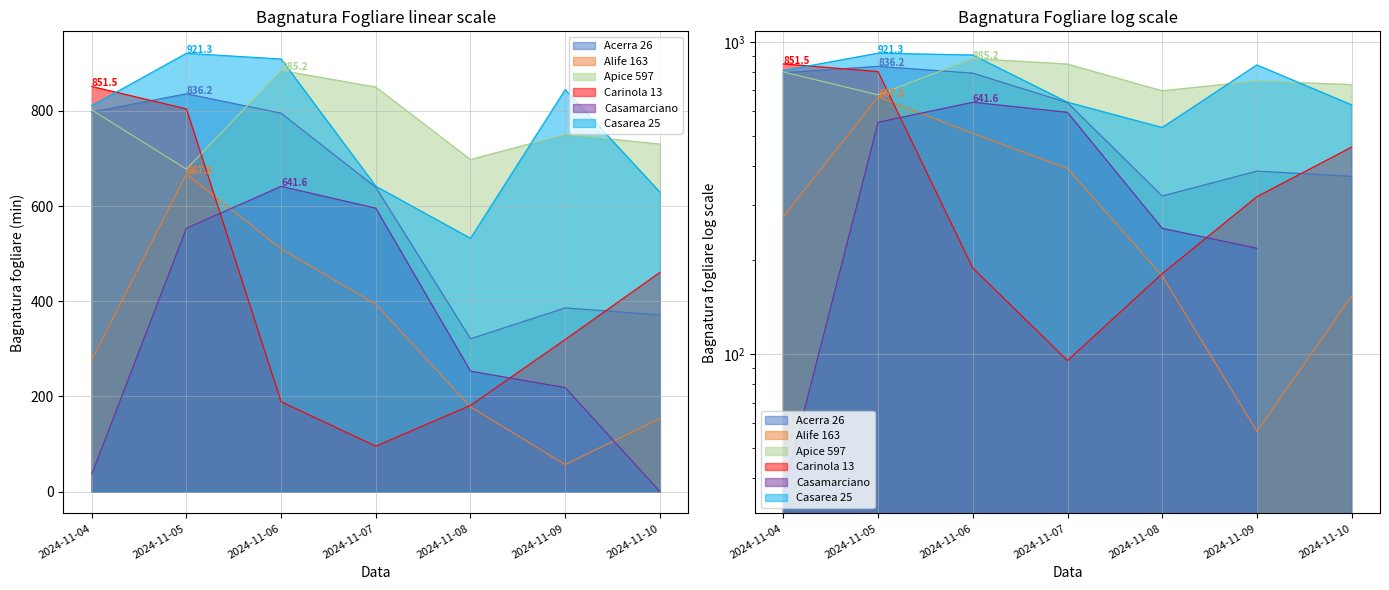

What are all the series names shown in the legend?

Acerra 26, Alife 163, Apice 597, Carinola 13, Casamarciano, Casarea 25